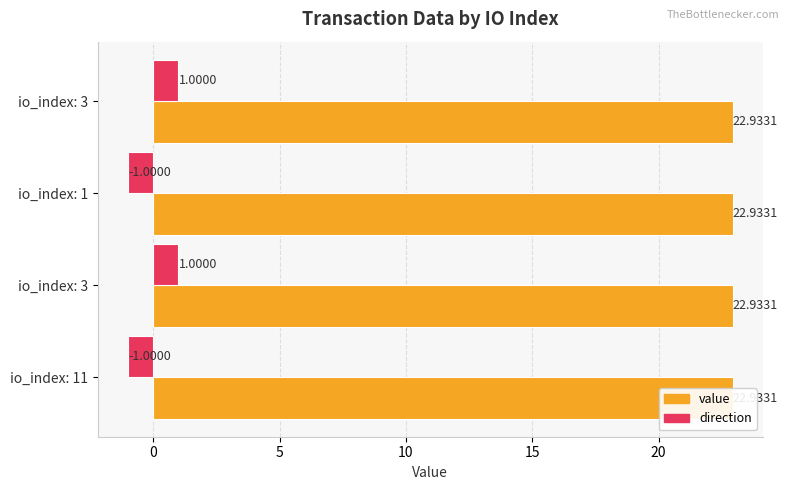

Between io_index: 11 and io_index: 3, which series saw the biggest shift?

direction